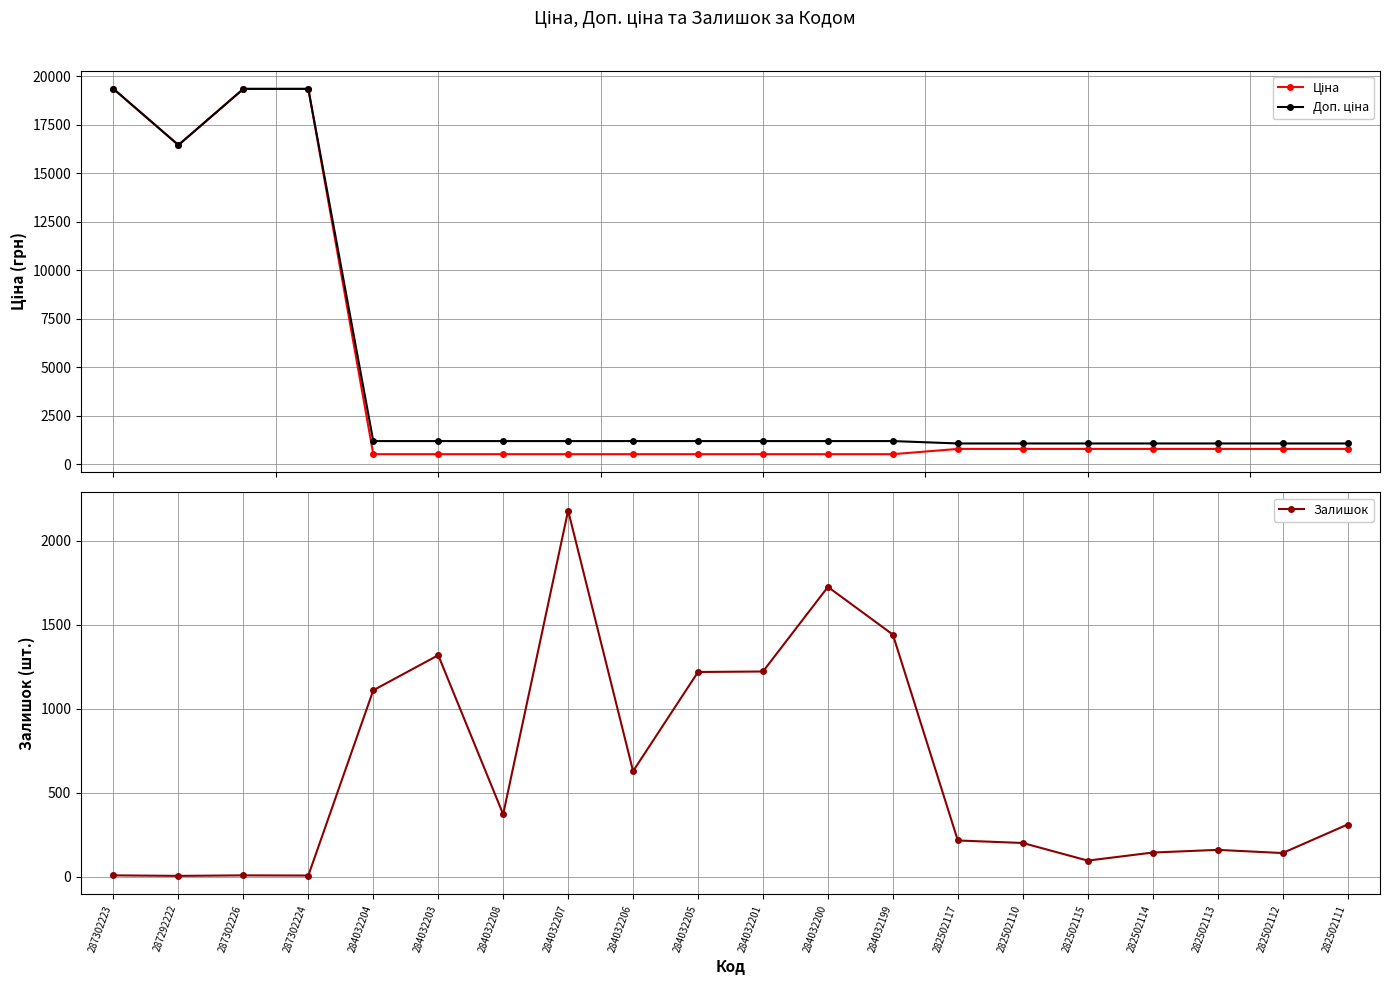

How many intersections are there between Залишок and Ціна?

4